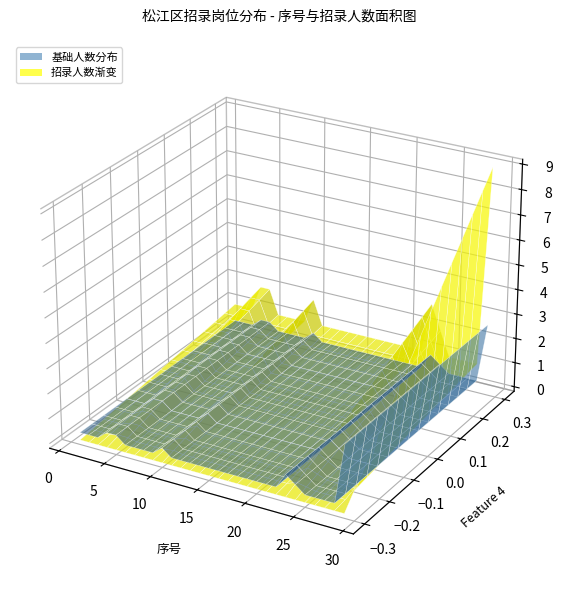

Reading left to right, extract all data points from this chart.

1=1	2=1	3=1	4=2	5=2	6=1	7=1	8=1	9=1	10=2	11=1	12=1	13=1	14=1	15=1	16=1	17=1	18=1	19=1	20=1	21=1	22=1	23=3	24=2	25=1	26=1	27=1	28=1	29=9